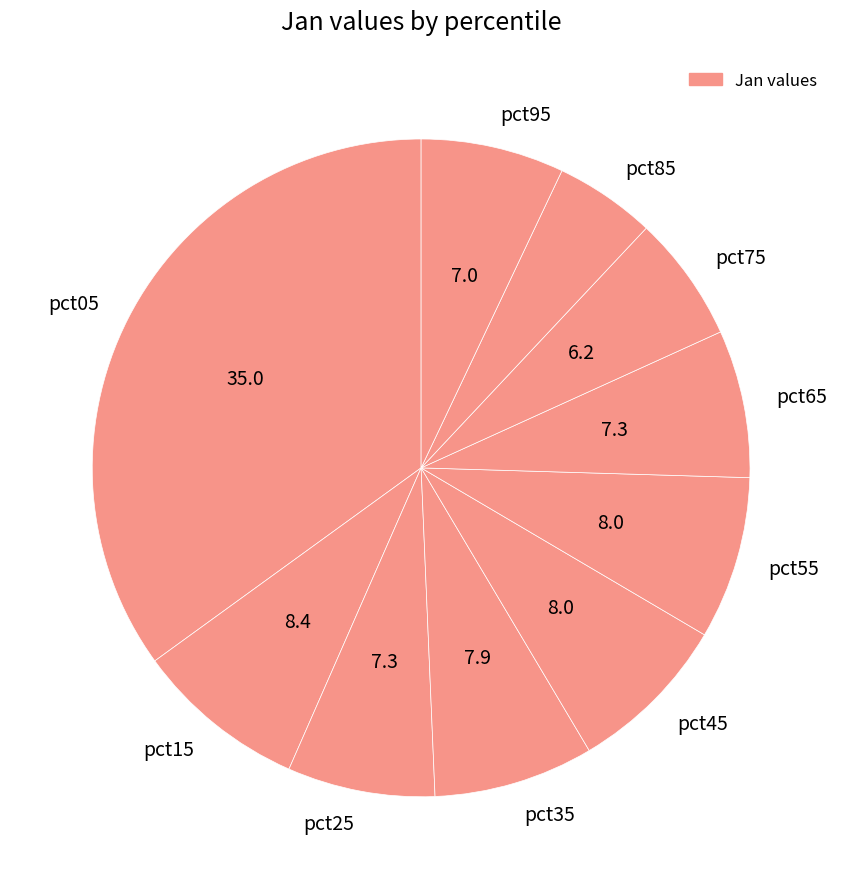

How many slices are in this pie chart?

10